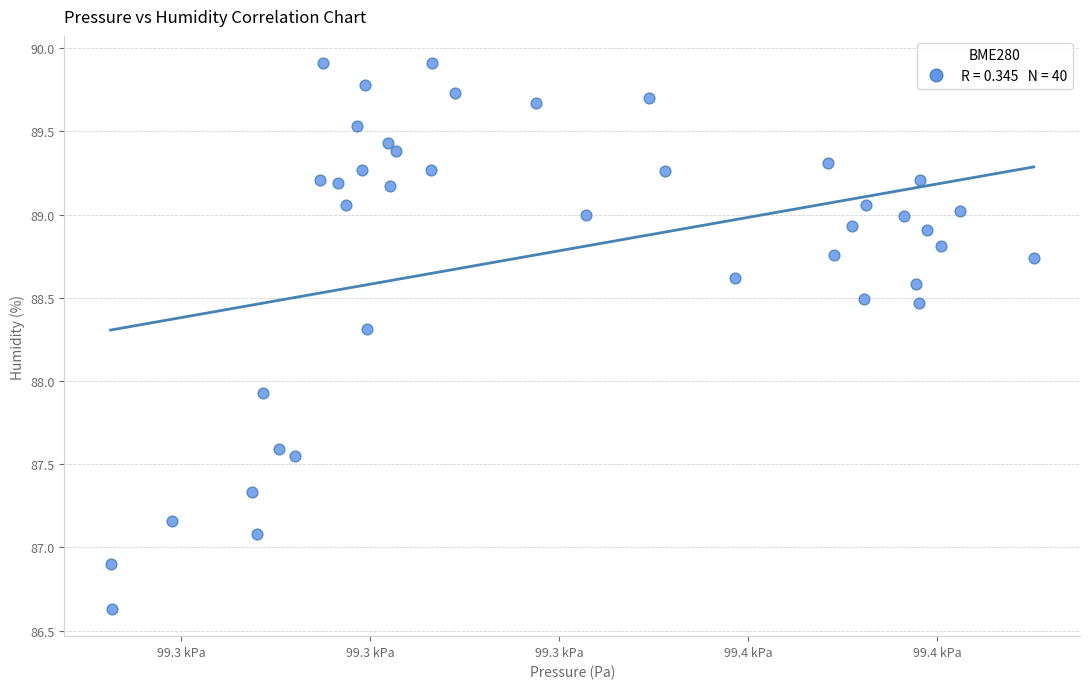

What Y value in the scatter plot is closest to 88?

87.9